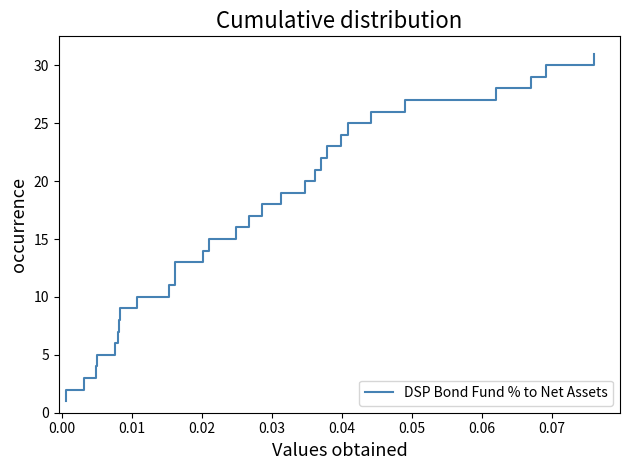

Between 0.05 and 0.01, which is larger?

0.05